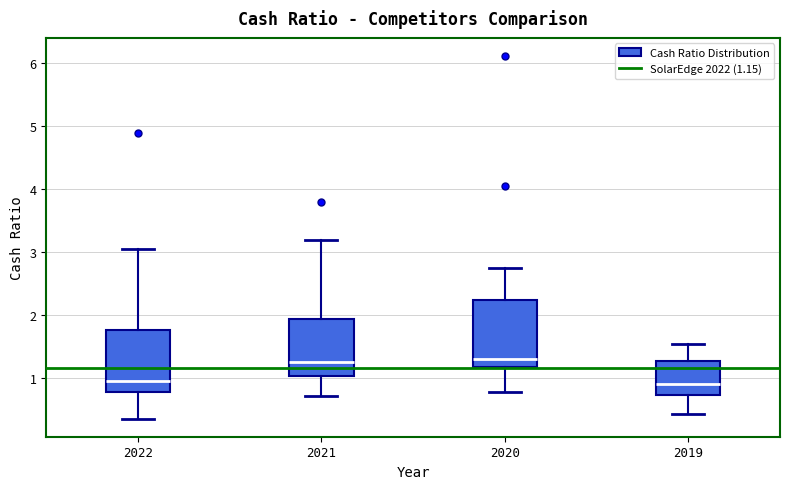

Where does the lower whisker of the box at x = 2021 end on the y-axis? The values are not printed on the chart, so give them approximately, as read against the axis.

0.7